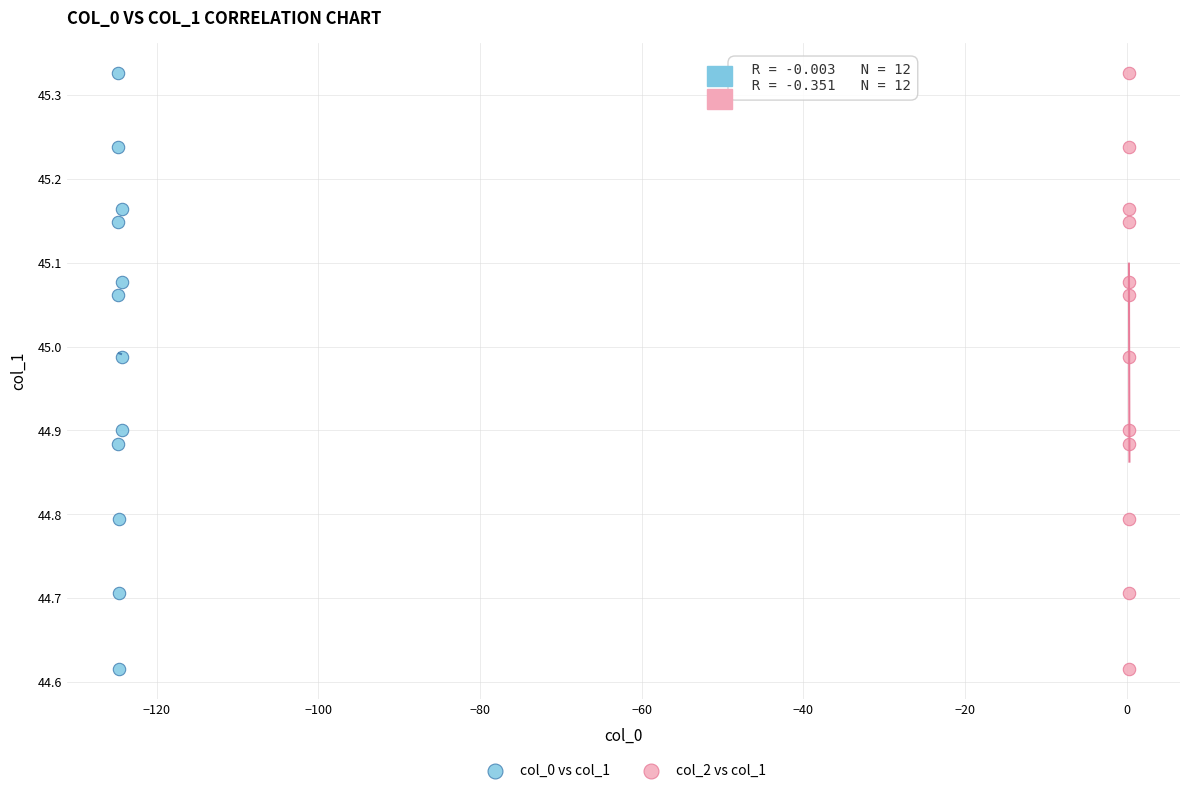

What are all the series names shown in the legend?

col_0 vs col_1, col_2 vs col_1